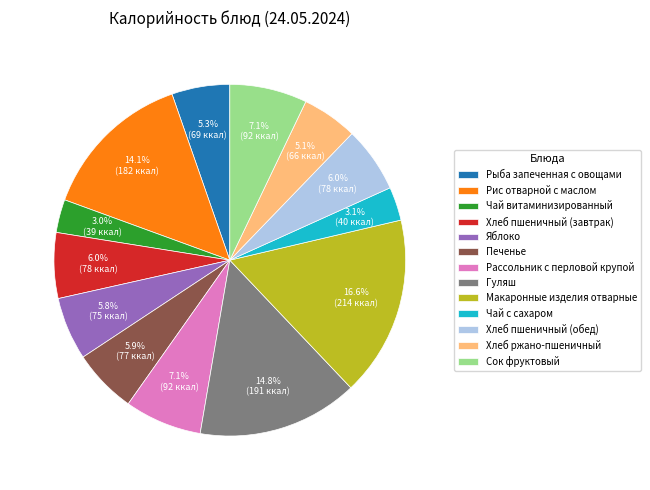

How many segments does this pie chart have?

13